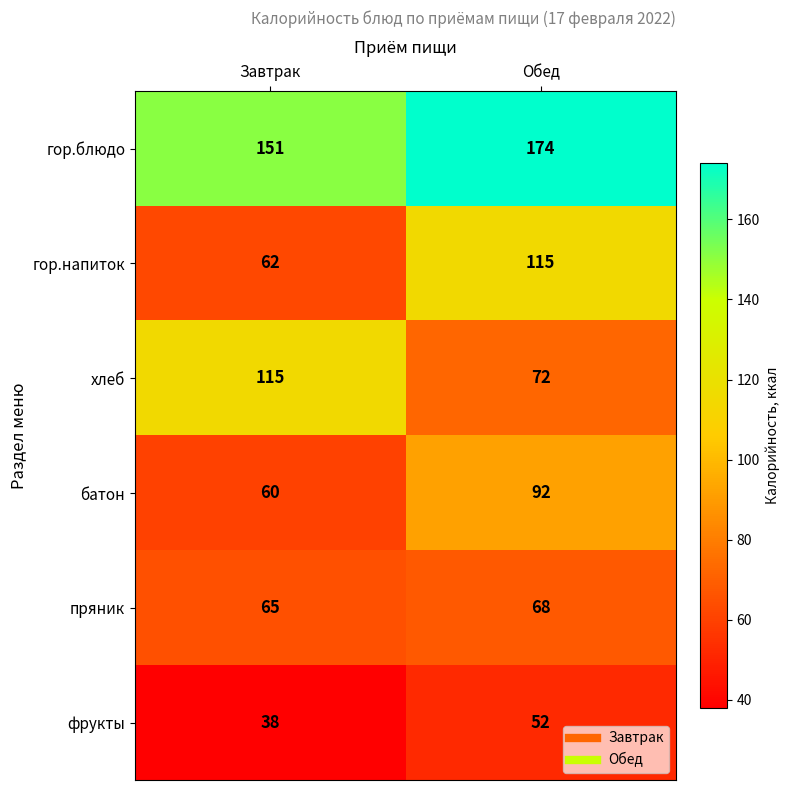

At which category is the sum across all series the highest?

Обед